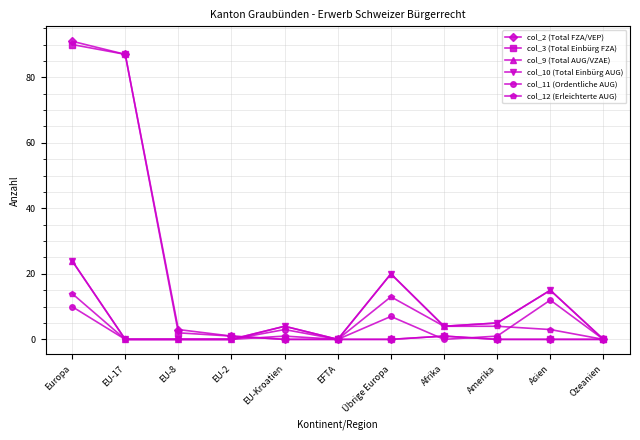

The col_9 (Total AUG/VZAE) series shows 4 at EU-Kroatien. True or false?

True